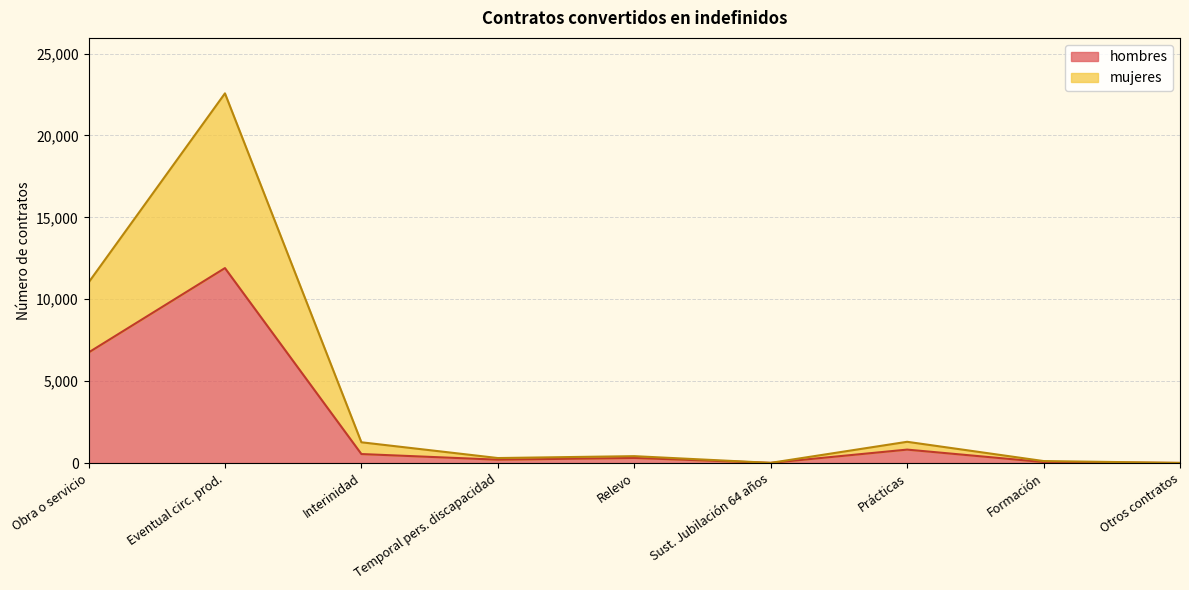

How many series are shown in this chart?

2